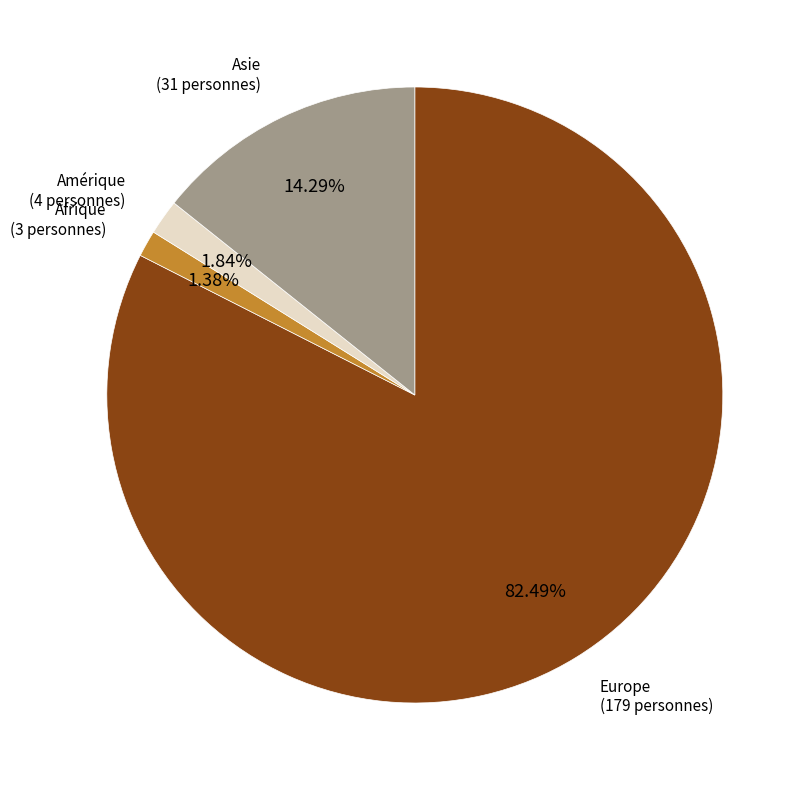

To the nearest percent, what is the difference between the largest and smallest slice percentages?

81%